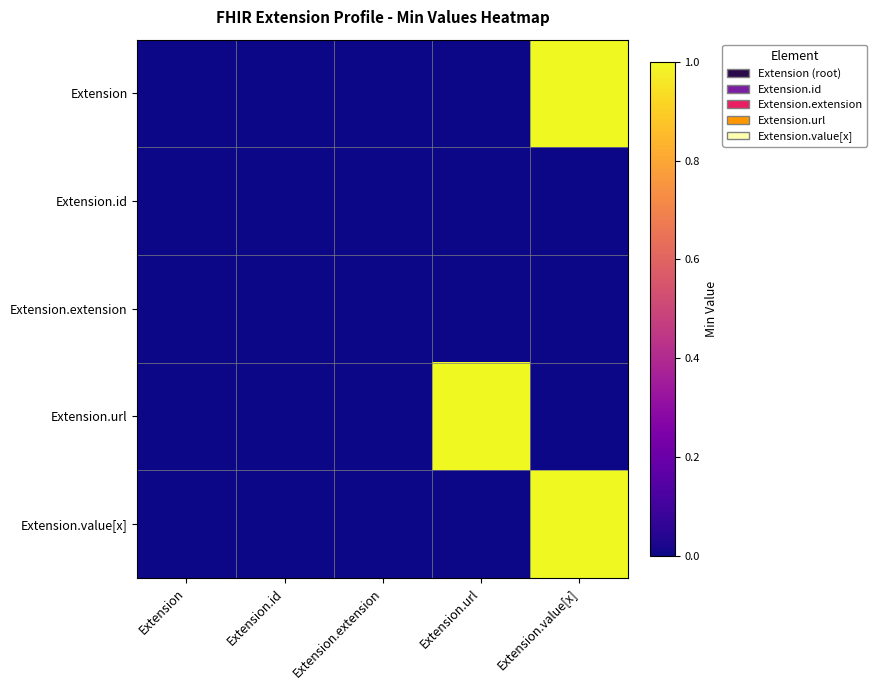

At which category is the sum across all series the highest?

Extension.value[x]